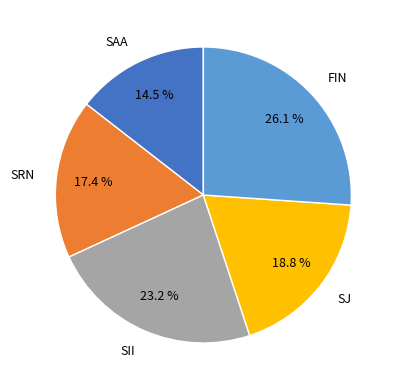

What is the largest slice in the pie chart?

FIN